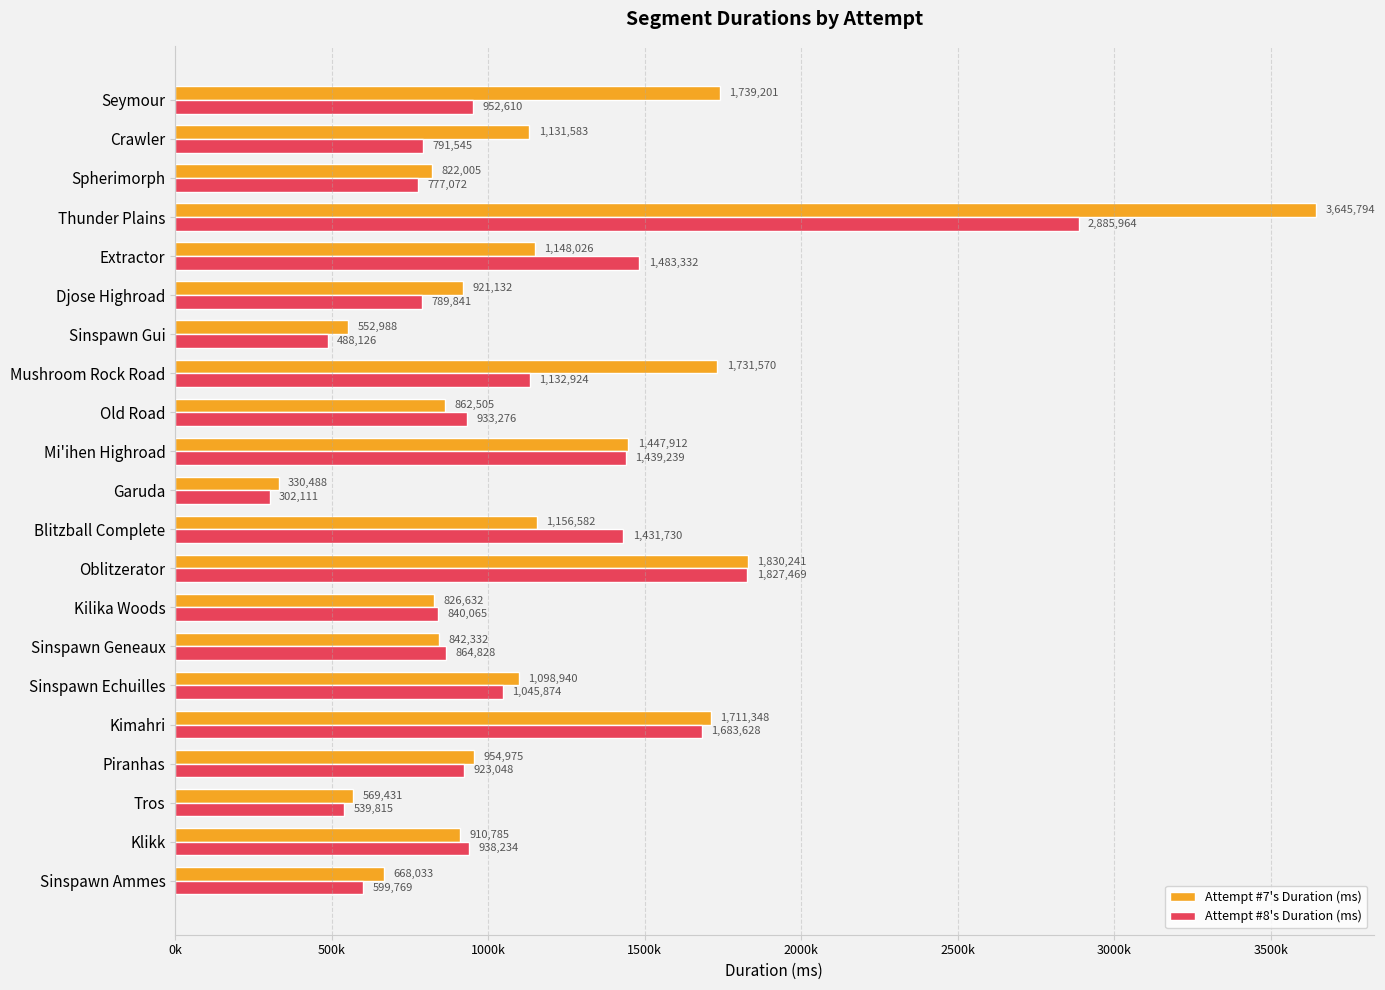

At which category is the sum across all series the highest?

Thunder Plains